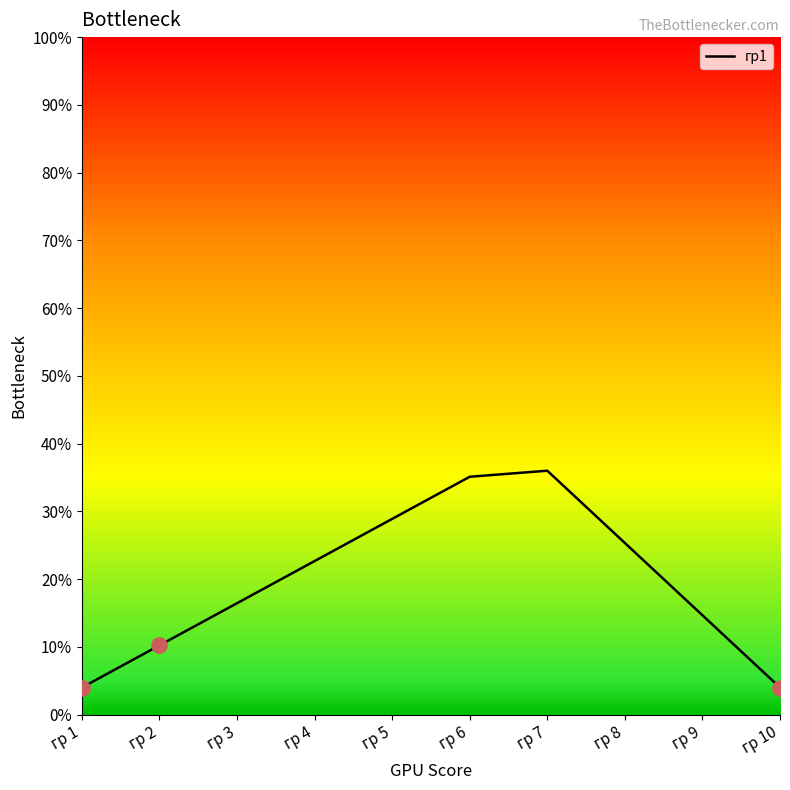

What is the change in value from гр 5 to гр 8?

-3.6